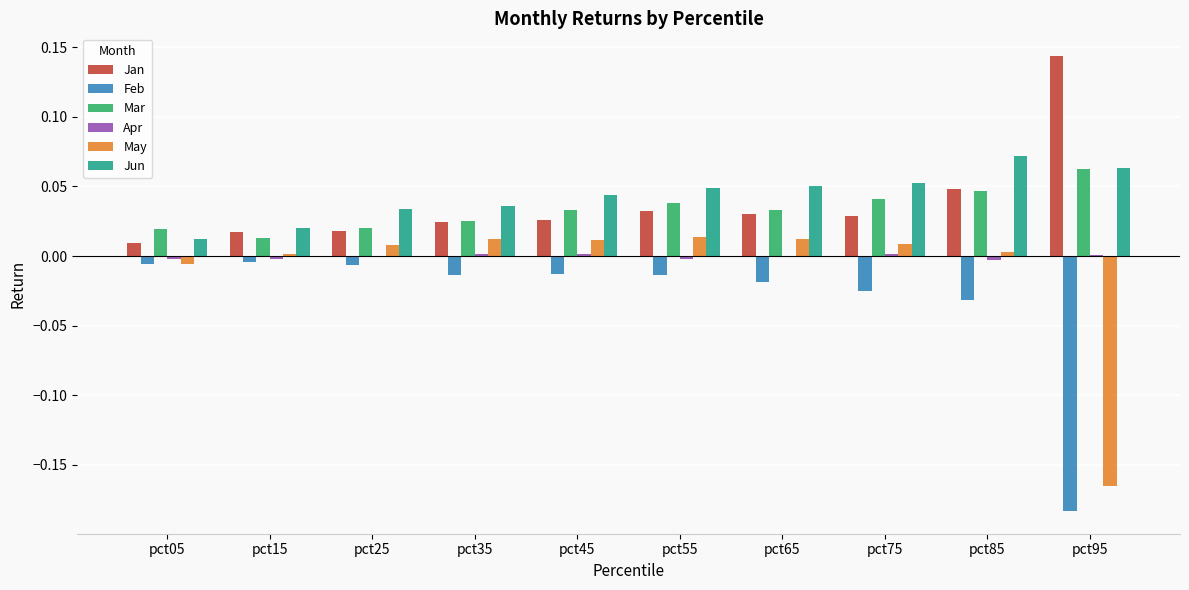

Is the value of May at pct95 greater than the value of Mar at pct65?

No